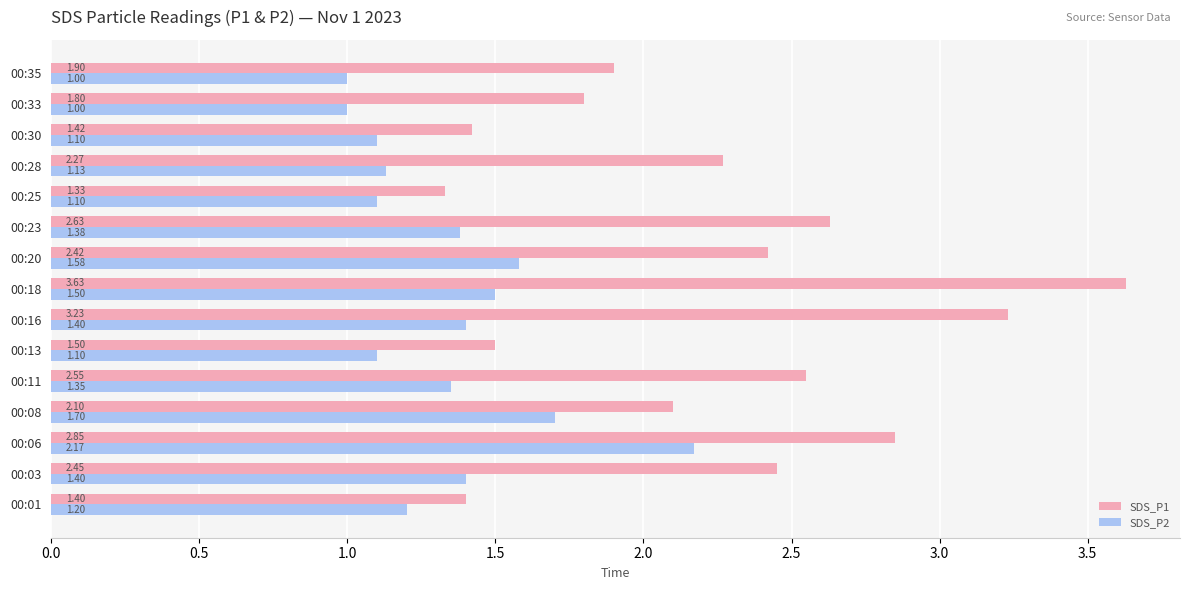

Which series has the largest range (max minus min)?

SDS_P1